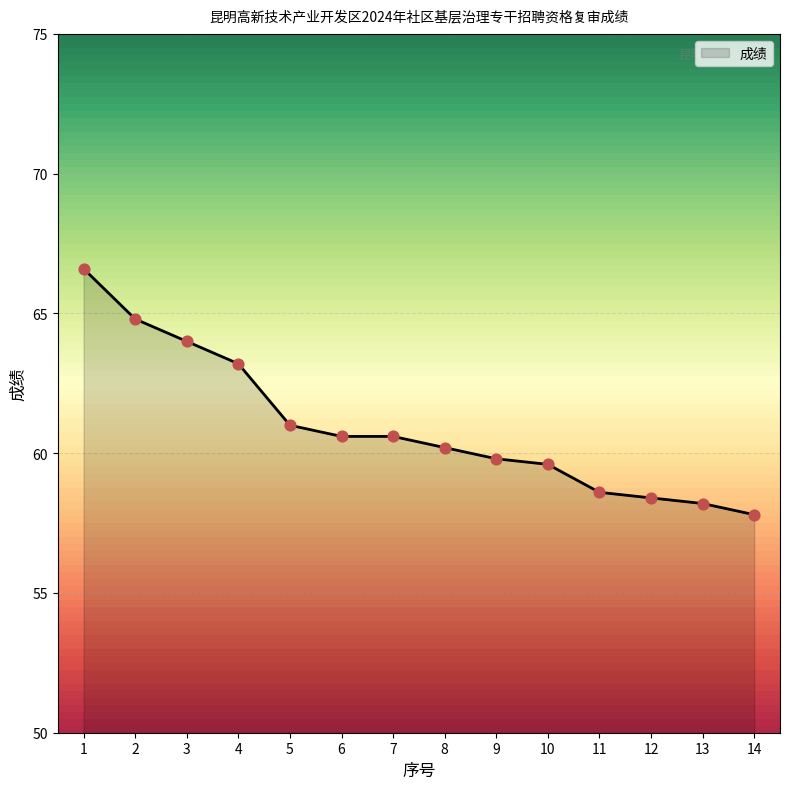

What is the change in value from 8 to 9?

-0.4